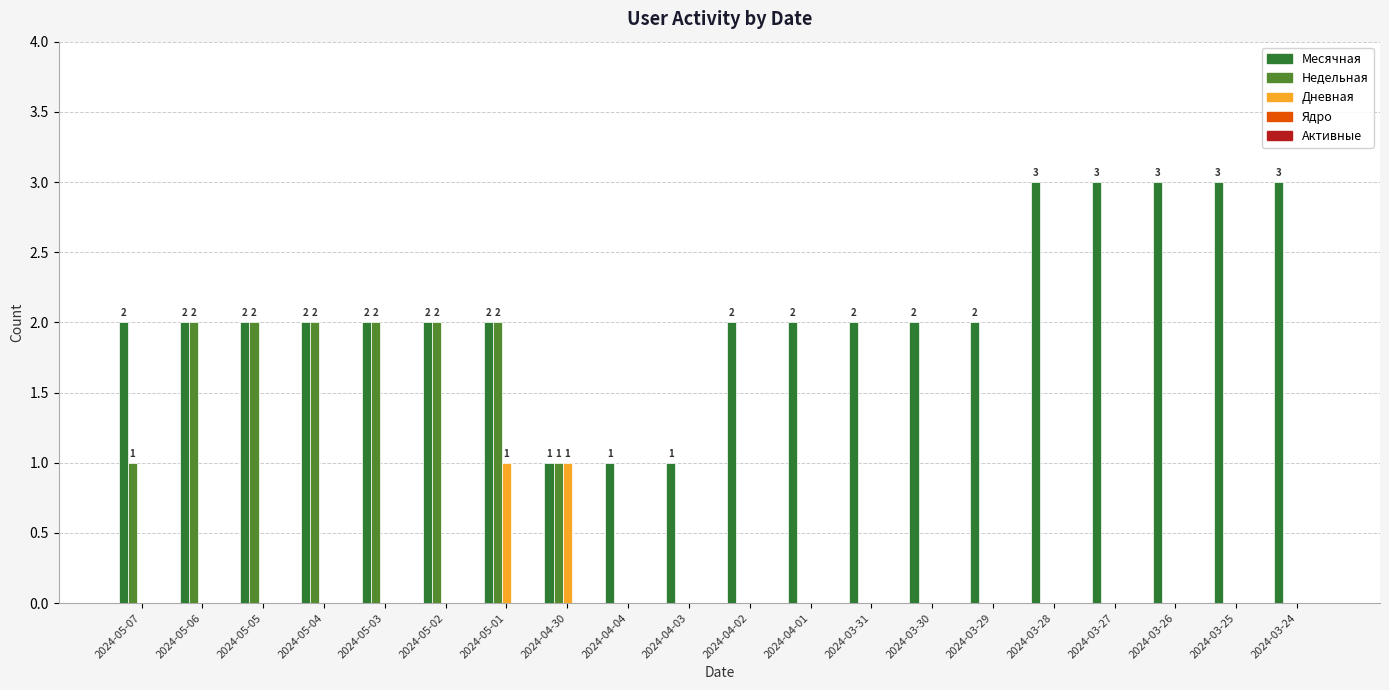

Is it true that Недельная equals 1 at 2024-05-07?

True